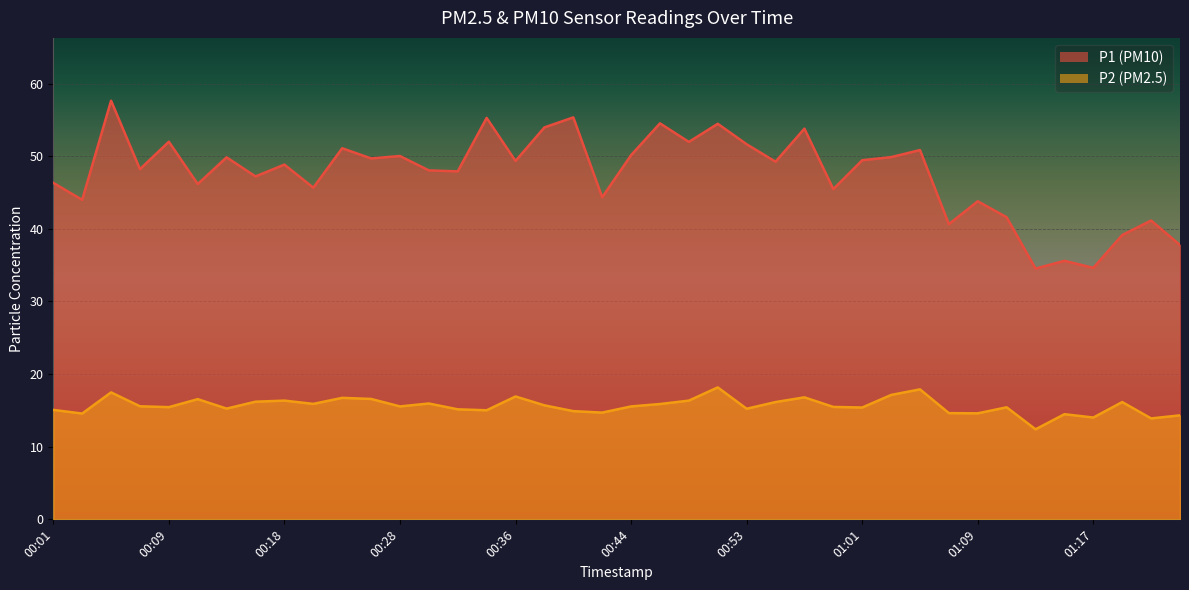

How many lines are shown in the chart?

2